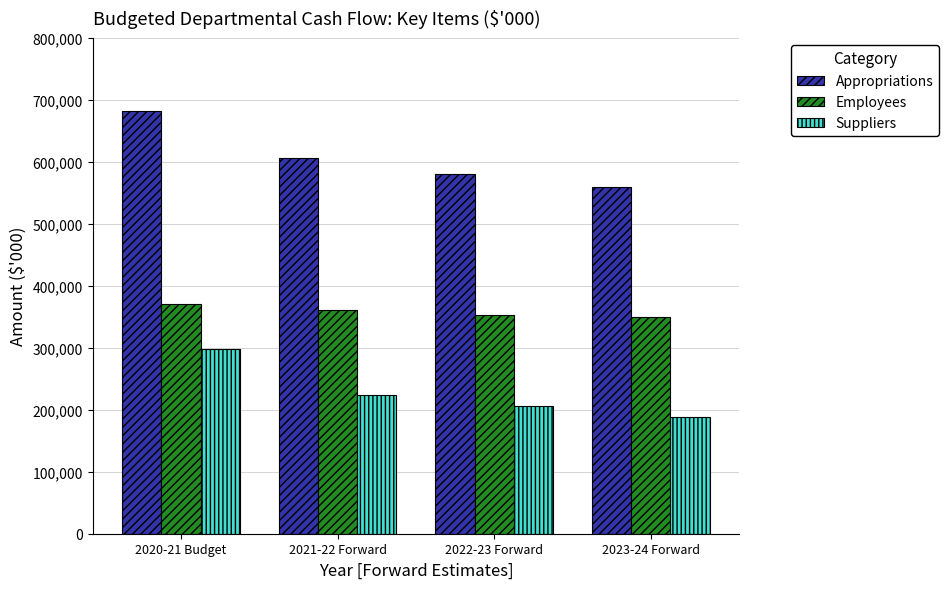

Which series has the widest spread of values?

Appropriations